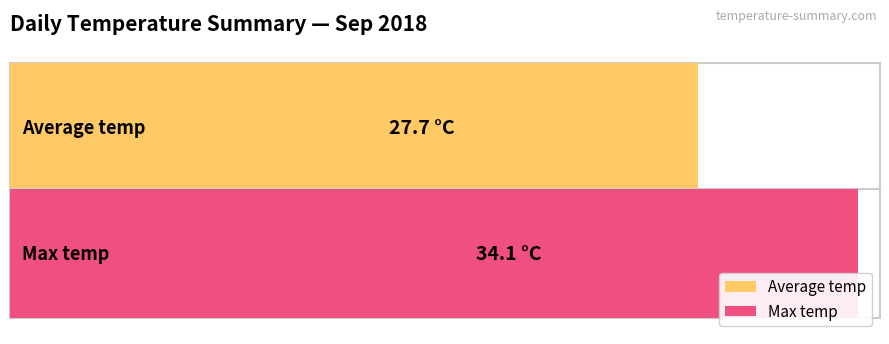

Is the value of Average temp at 09:00 greater than the value of Max temp at 22:00?

No